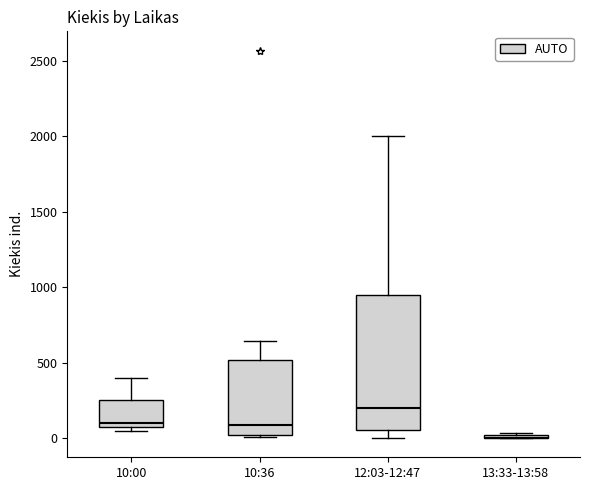

Reading left to right, transcribe this box plot: for each box, give where its median line is, the range the box spans, and where its two whiskers end, as read against the y-axis. The values are not printed on the chart, so give them approximately, as read against the axis.

10:00: median 100, box 50 to 250, whiskers 50 (just below the box's lower edge) to 400
10:36: median 100, box 0 to 500, whiskers 0 to 650
12:03-12:47: median 200, box 50 to 950, whiskers 0 to 2000
13:33-13:58: box collapsed to a line at 0, whiskers 0 to 50